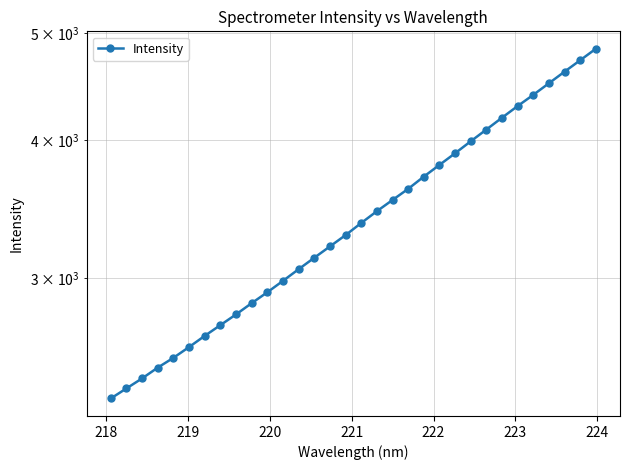

What is the greatest value displayed?

4841.7